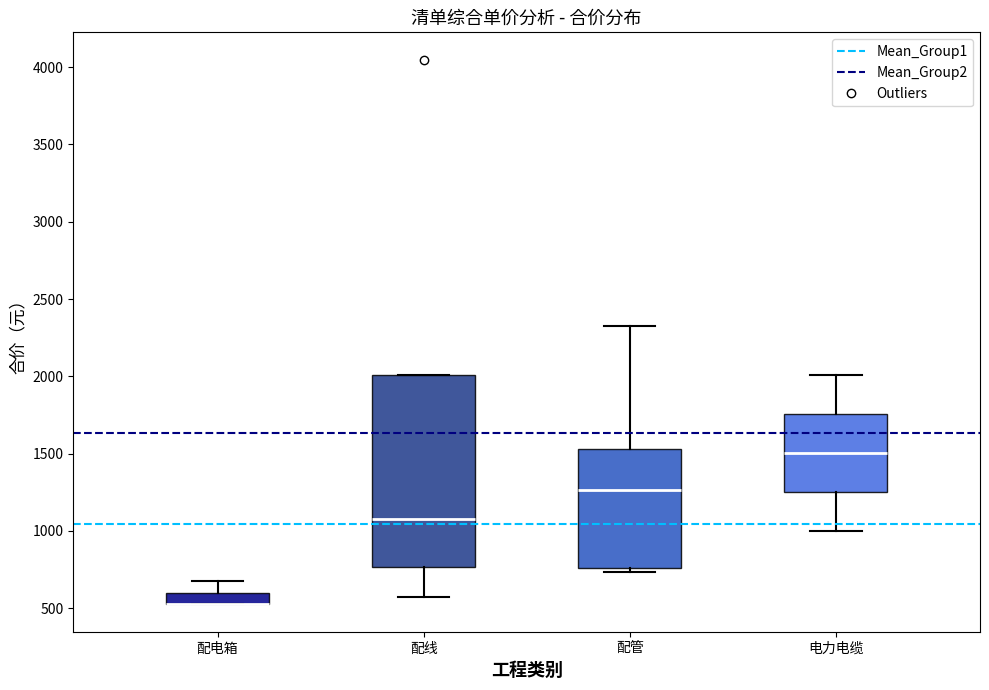

Which box is the tallest, from its lower edge to its upper edge?

配线